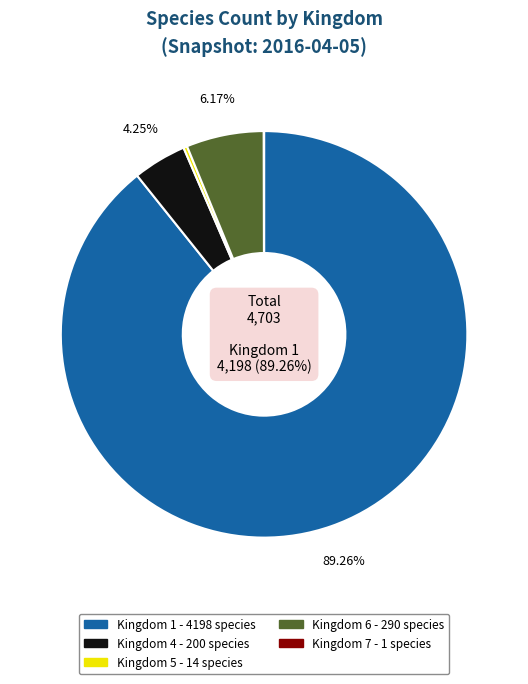

Is there any slice that represents more than half of the pie?

Yes